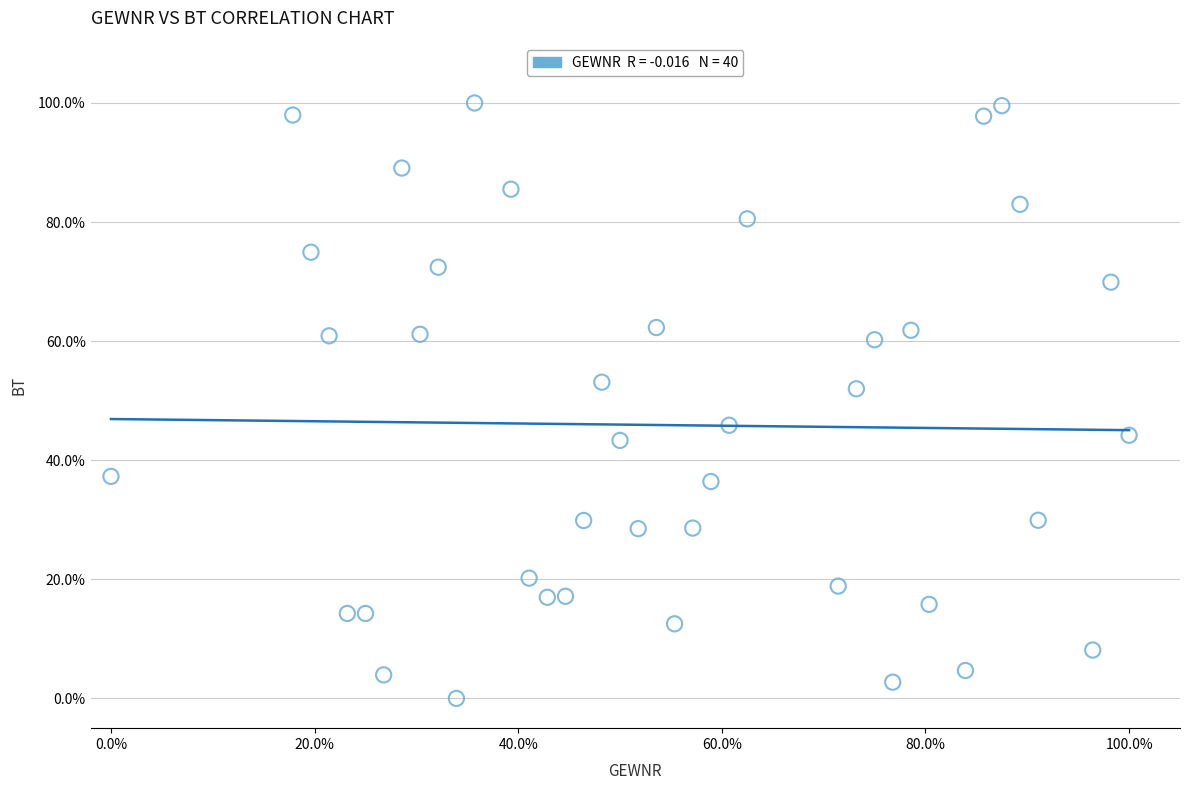

What is the range of Y values (max minus min)?

100.0